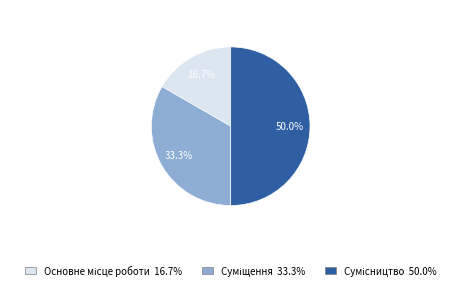

Rank the categories by value from highest to lowest.

Сумісництво, Суміщення, Основне місце роботи